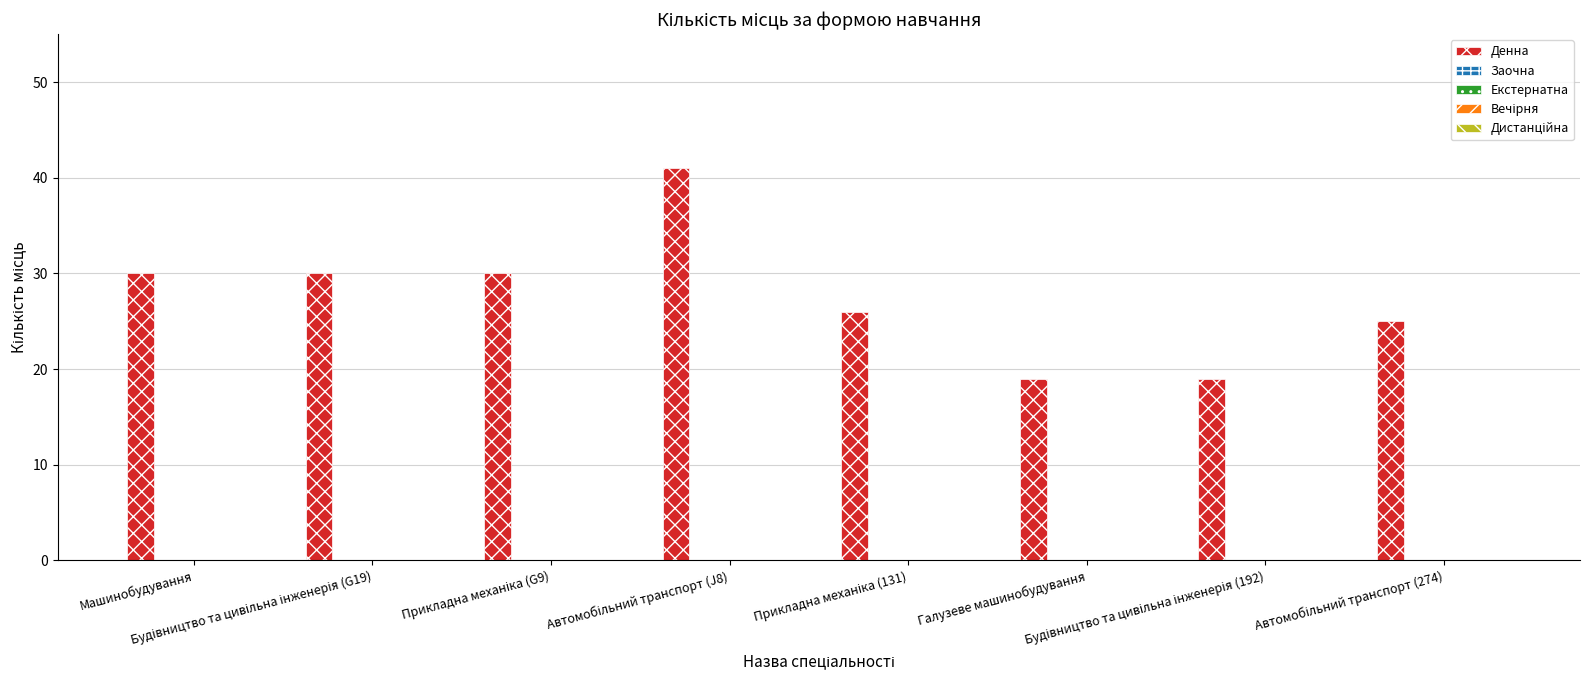

What is the average value?

28